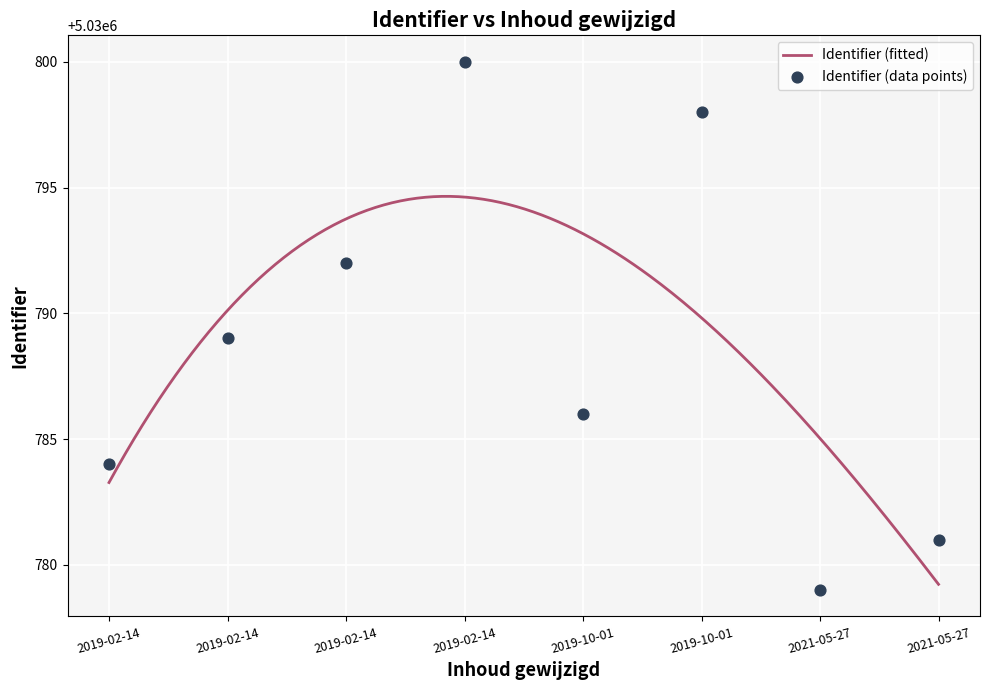

What is the ratio of the value at 2019-02-14 to the value at 2019-10-01?

1.0